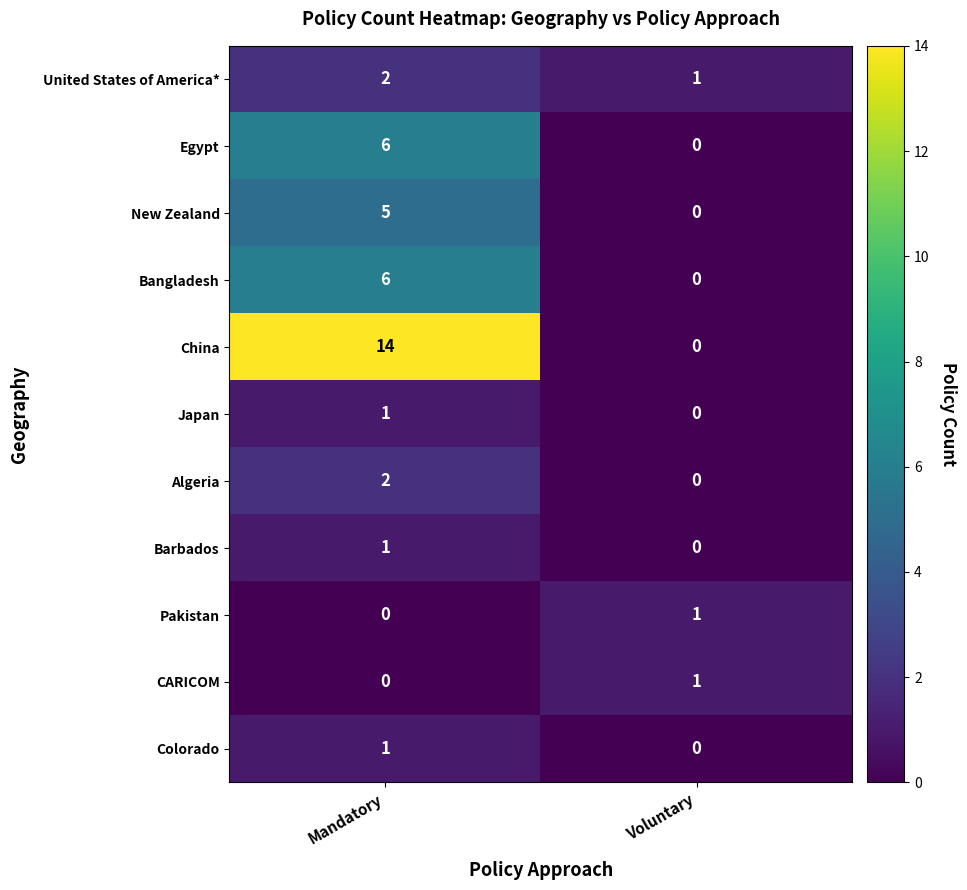

Rank the categories by Bangladesh value from highest to lowest.

Mandatory, Voluntary